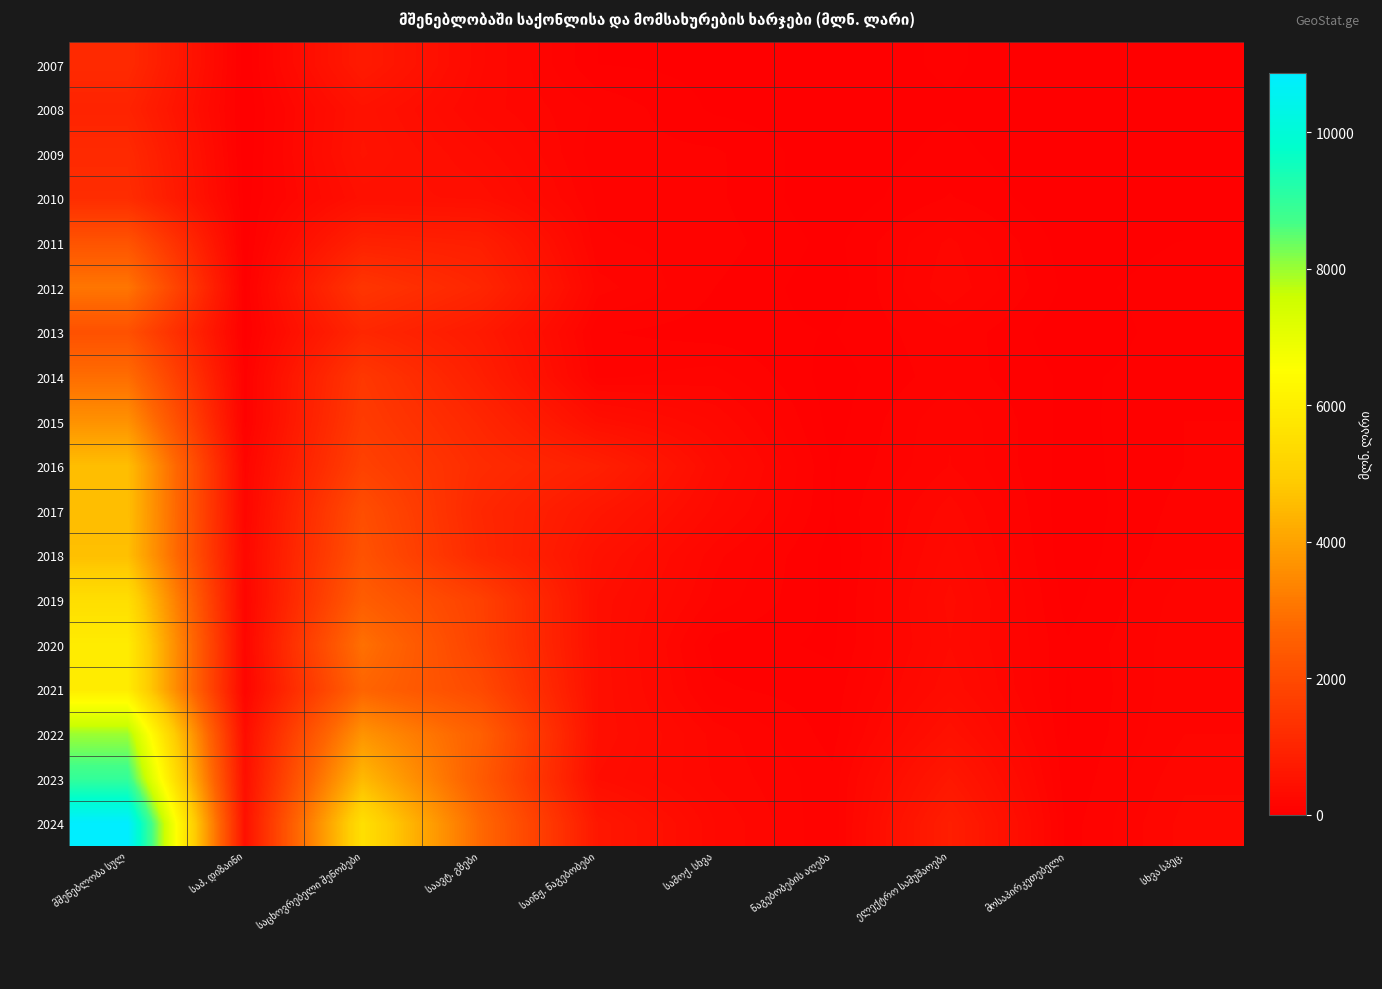

Is the value of 2013 at საპ. დიზაინი greater than the value of 2020 at საპ. დიზაინი?

No